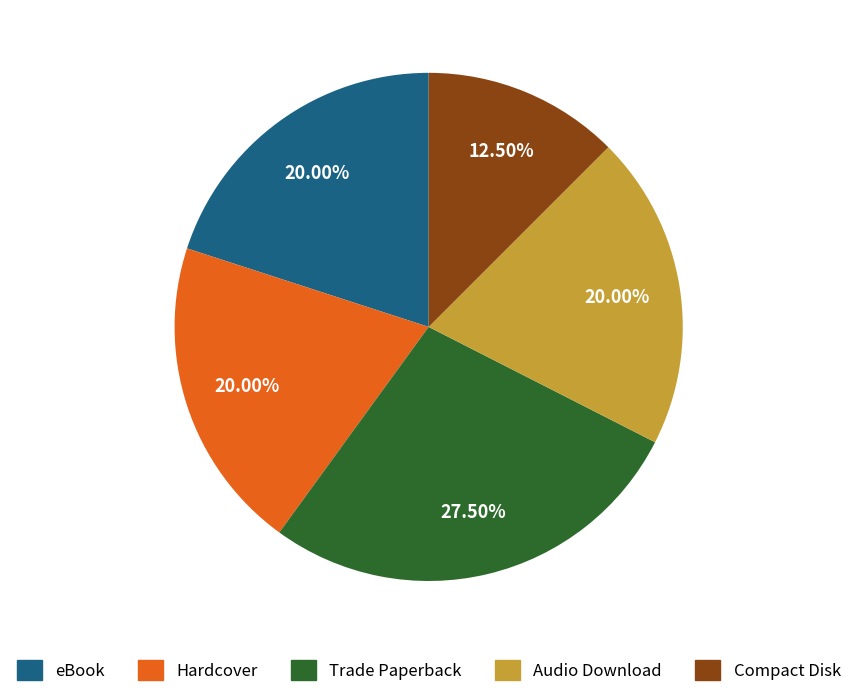

Does Compact Disk account for over 50% of the chart?

No